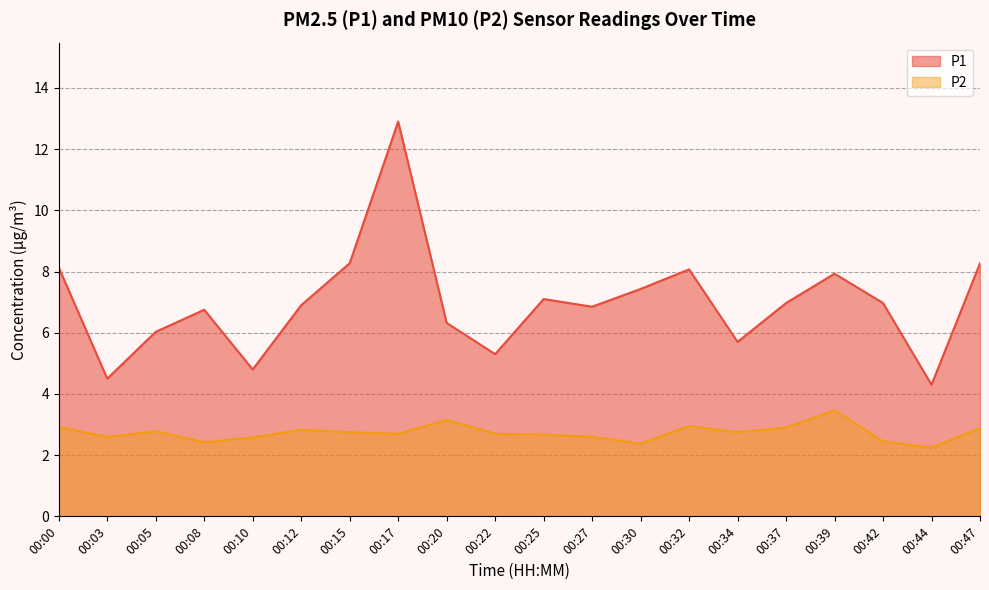

Reading left to right, what are all the values shown in this chart?

P1: 00:00=8.1	00:03=4.5	00:05=6.0	00:08=6.8	00:10=4.8	00:12=6.9	00:15=8.3	00:17=12.9	00:20=6.3	00:22=5.3	00:25=7.1	00:27=6.8	00:30=7.4	00:32=8.1	00:34=5.7	00:37=7.0	00:39=7.9	00:42=7.0	00:44=4.3	00:47=8.3
P2: 00:00=2.9	00:03=2.6	00:05=2.8	00:08=2.4	00:10=2.6	00:12=2.8	00:15=2.8	00:17=2.7	00:20=3.1	00:22=2.7	00:25=2.7	00:27=2.6	00:30=2.4	00:32=3.0	00:34=2.8	00:37=2.9	00:39=3.5	00:42=2.5	00:44=2.2	00:47=2.9